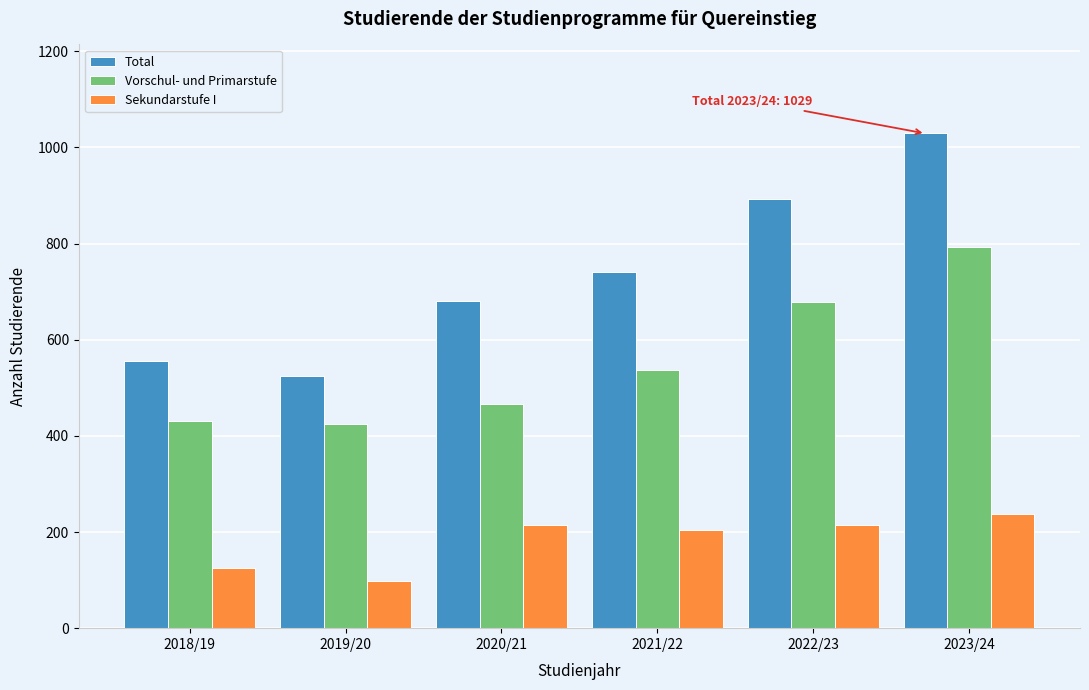

Reading right to left, what are all the values shown in this chart?

Total: 2023/24=1029	2022/23=892	2021/22=741	2020/21=680	2019/20=524	2018/19=556
Vorschul- und Primarstufe: 2023/24=792	2022/23=678	2021/22=536	2020/21=466	2019/20=425	2018/19=431
Sekundarstufe I: 2023/24=237	2022/23=214	2021/22=205	2020/21=214	2019/20=99	2018/19=125